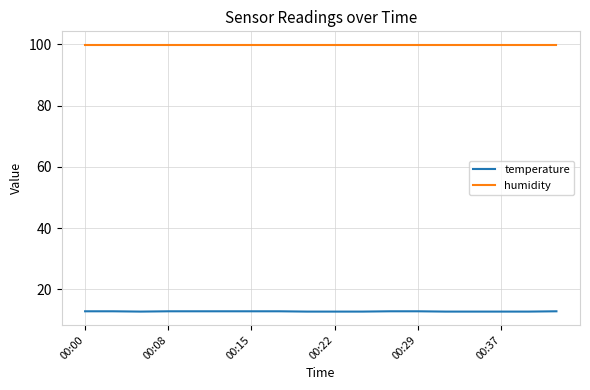

Which series has the widest spread of values?

temperature